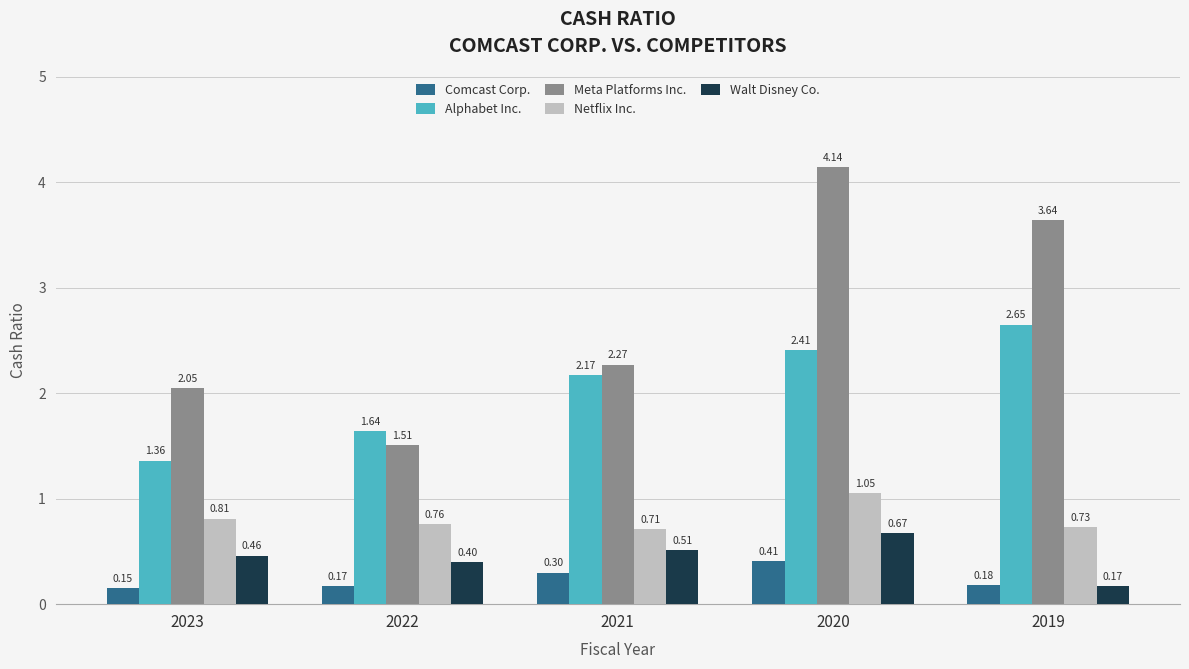

Which series changed the most between 2021 and 2020?

Meta Platforms Inc.